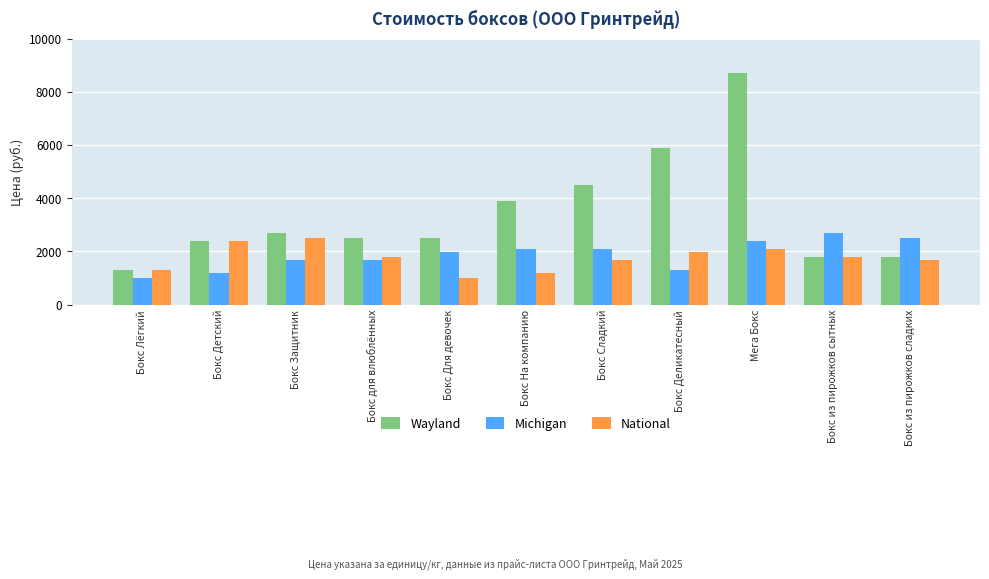

Which series has the largest range (max minus min)?

Wayland